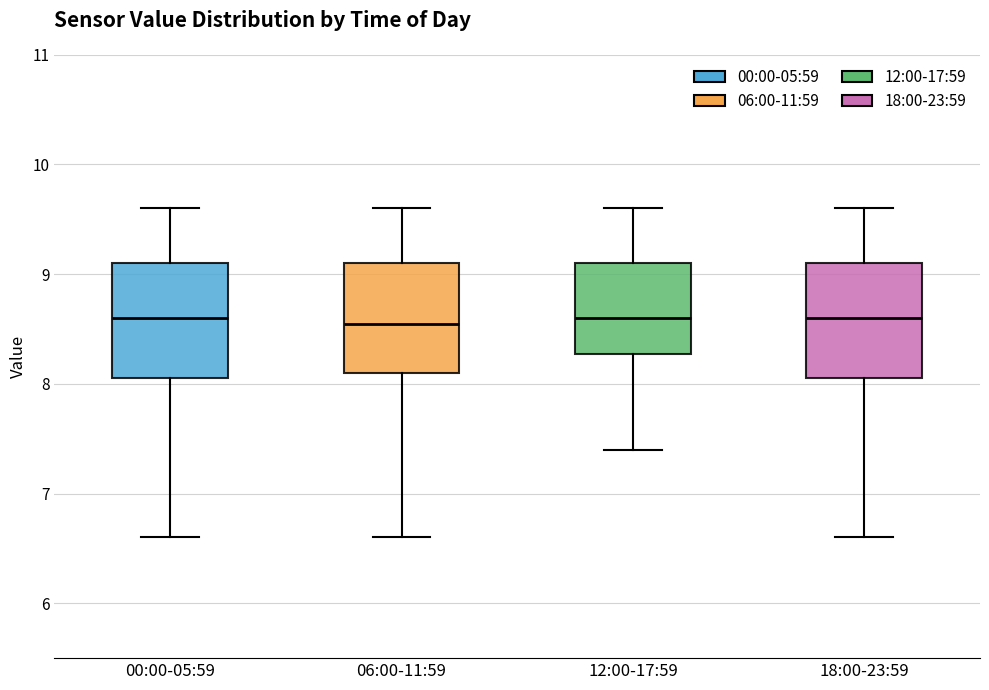

Reading left to right, transcribe this box plot: for each box, give where its median line is, the range the box spans, and where its two whiskers end, as read against the y-axis. The values are not printed on the chart, so give them approximately, as read against the axis.

00:00-05:59: median 8.6, box 8.1 to 9.1, whiskers 6.6 to 9.6
06:00-11:59: median 8.6, box 8.1 to 9.1, whiskers 6.6 to 9.6
12:00-17:59: median 8.6, box 8.3 to 9.1, whiskers 7.4 to 9.6
18:00-23:59: median 8.6, box 8.1 to 9.1, whiskers 6.6 to 9.6